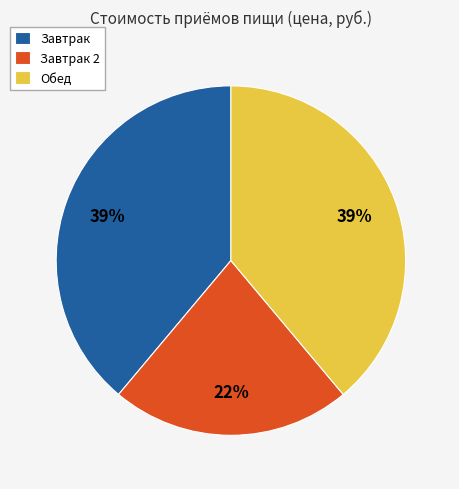

To the nearest percent, what is the difference between the Завтрак and Завтрак 2 slice percentages?

17%